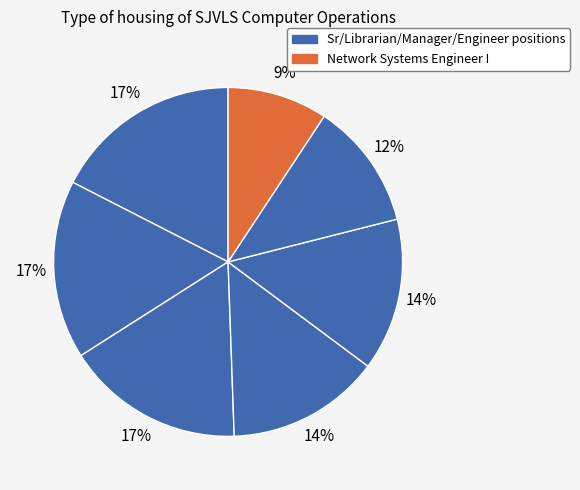

Count the number of slices in the pie.

7